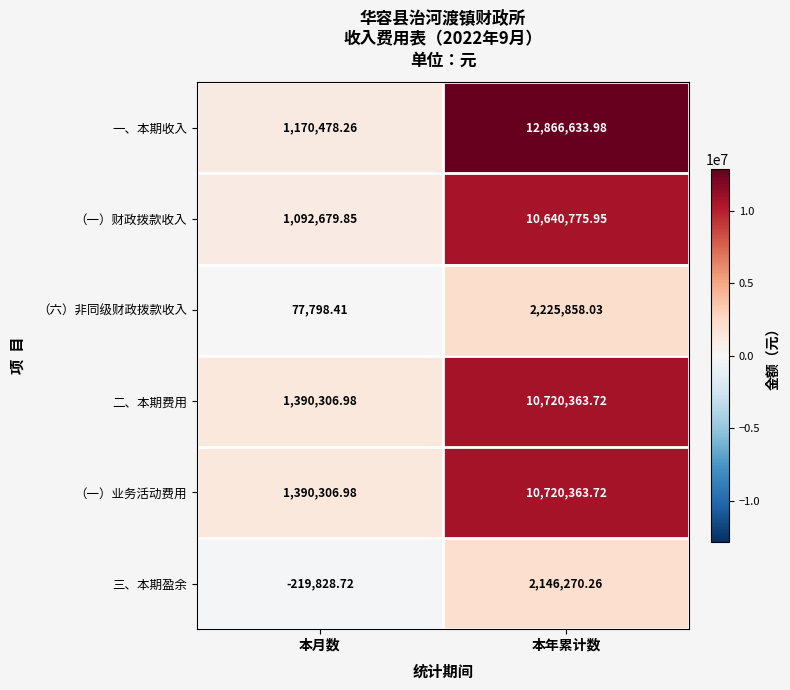

Which series has the widest spread of values?

一、本期收入